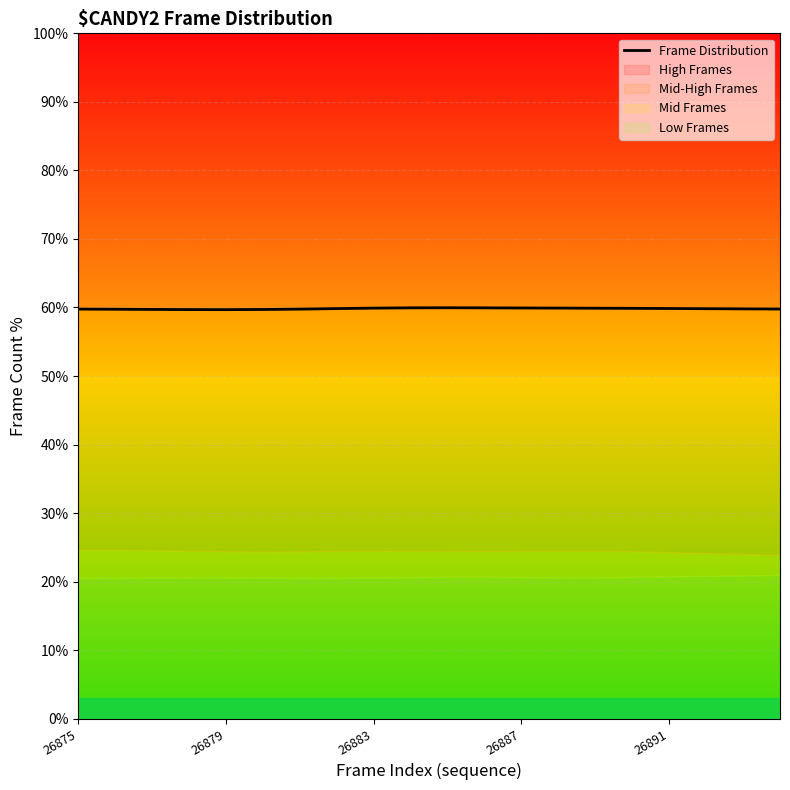

True or false: the data shows 59.8 at 17.

True